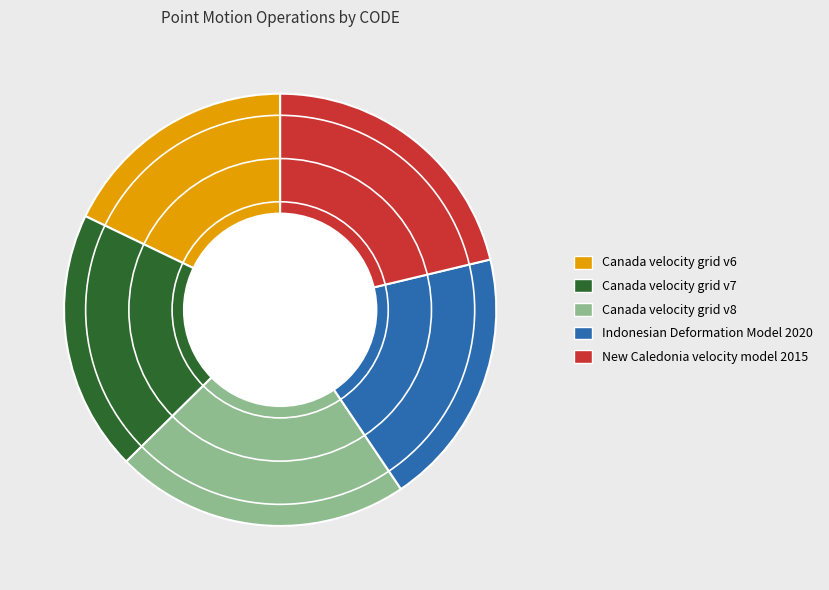

Which category has the smallest portion of the pie?

Canada velocity grid v6